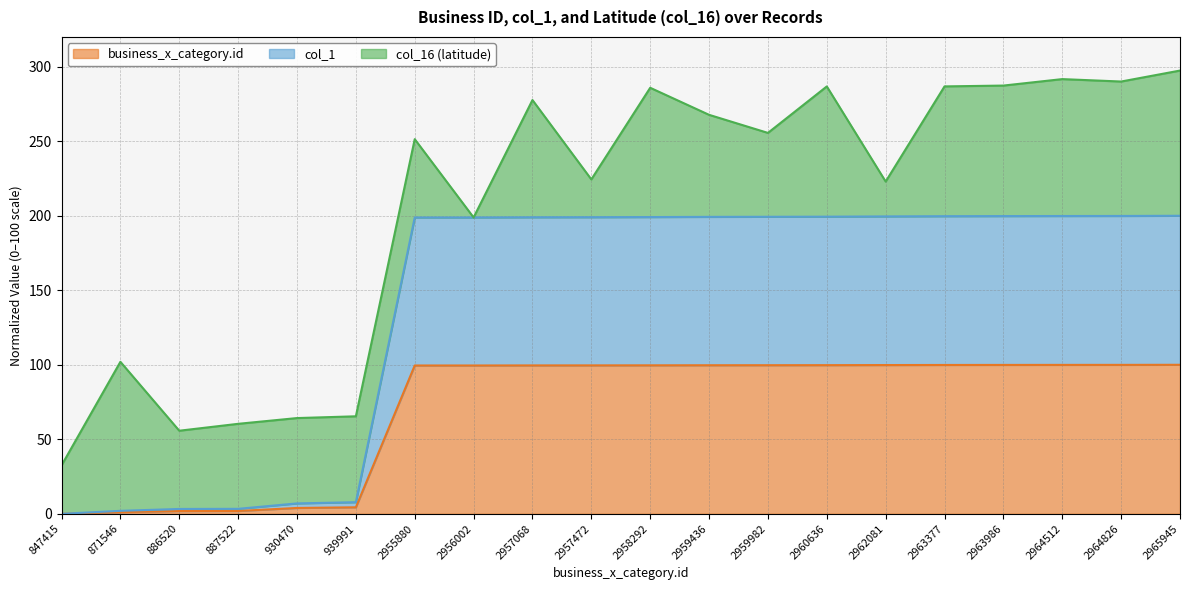

True or false: business_x_category.id and col_1 cross at least once.

False